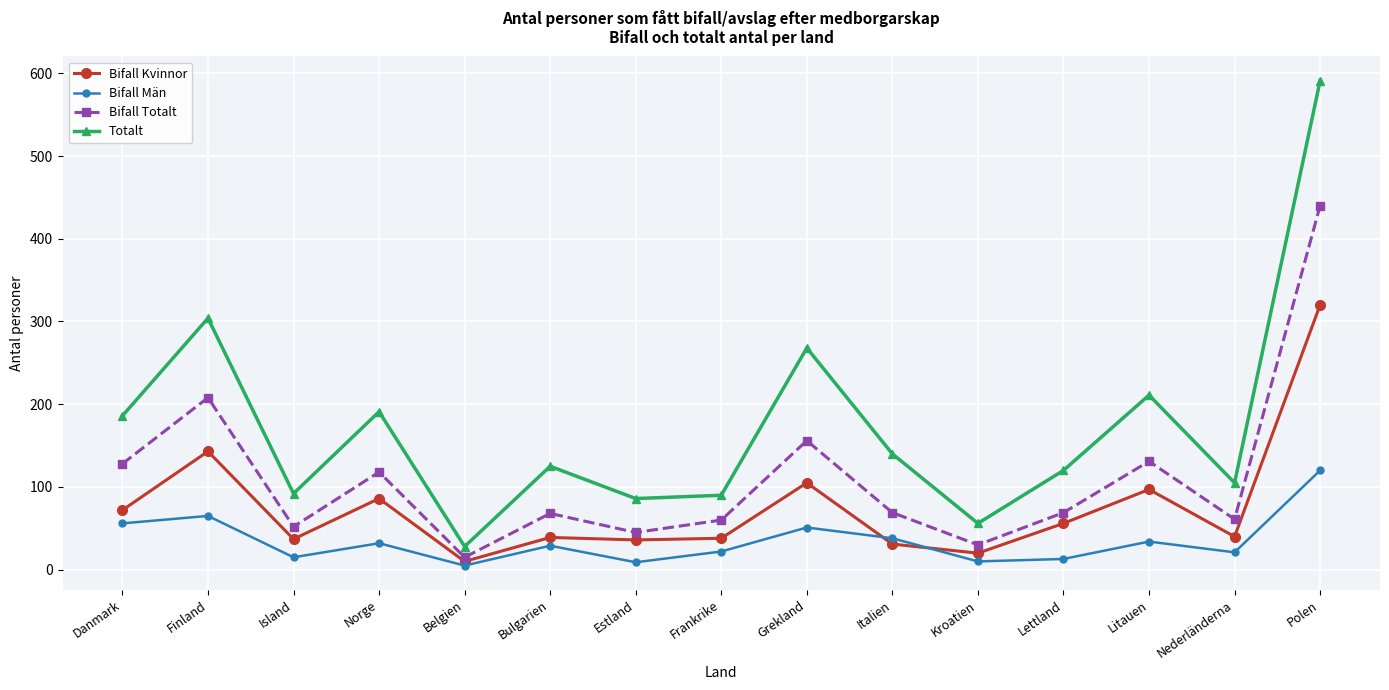

Rank the series by their maximum value, from highest to lowest.

Totalt, Bifall Totalt, Bifall Kvinnor, Bifall Män